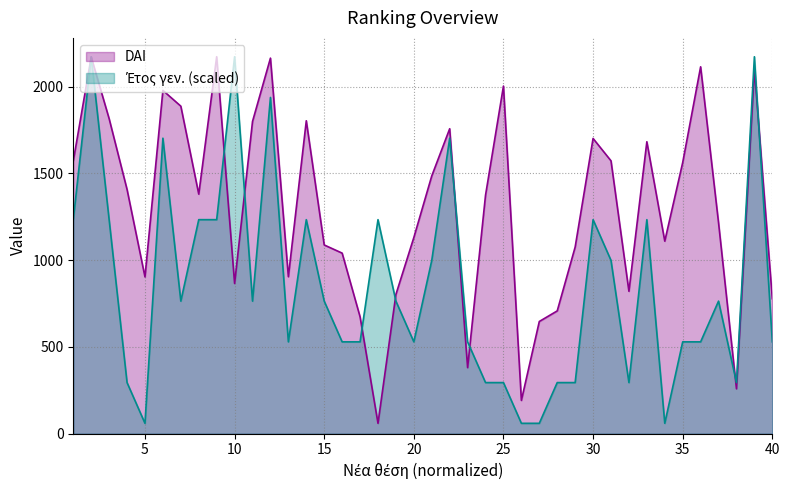

At which label does DAI reach its minimum?

18